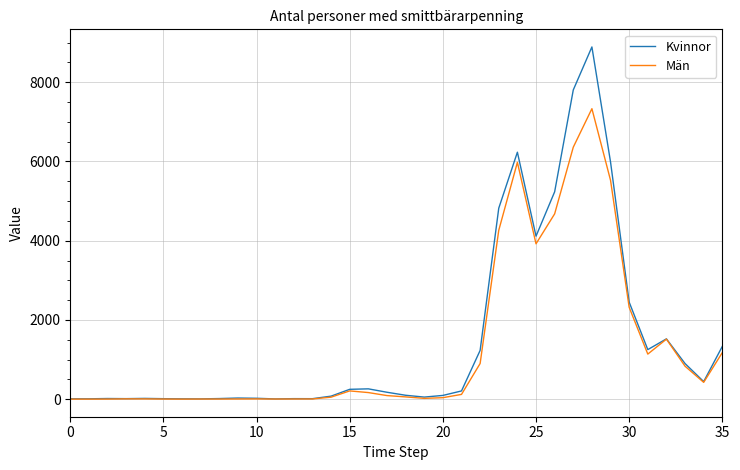

Which series has the widest spread of values?

Kvinnor